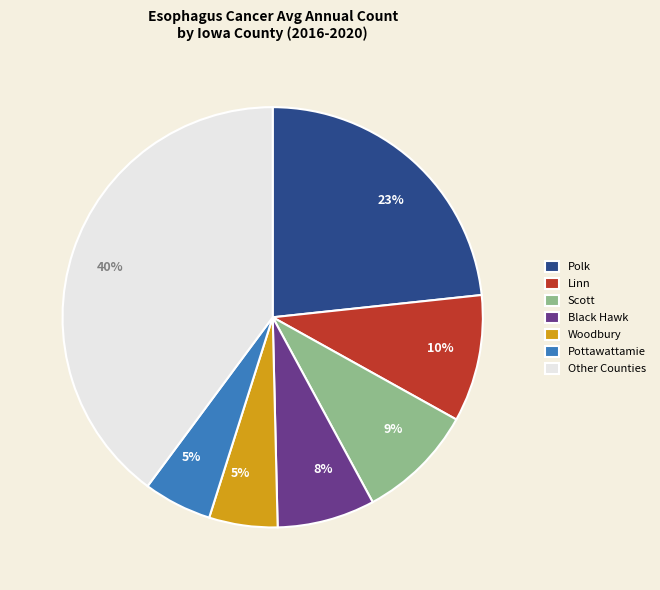

Approximately how many times larger is the value at Woodbury compared to Pottawattamie?

1.0